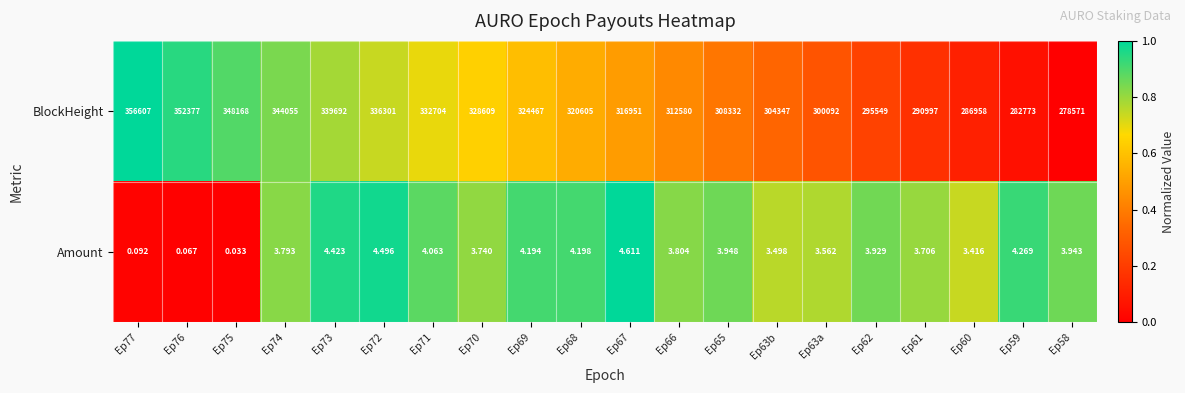

Rank the series at Ep63b from lowest to highest value.

Amount, BlockHeight